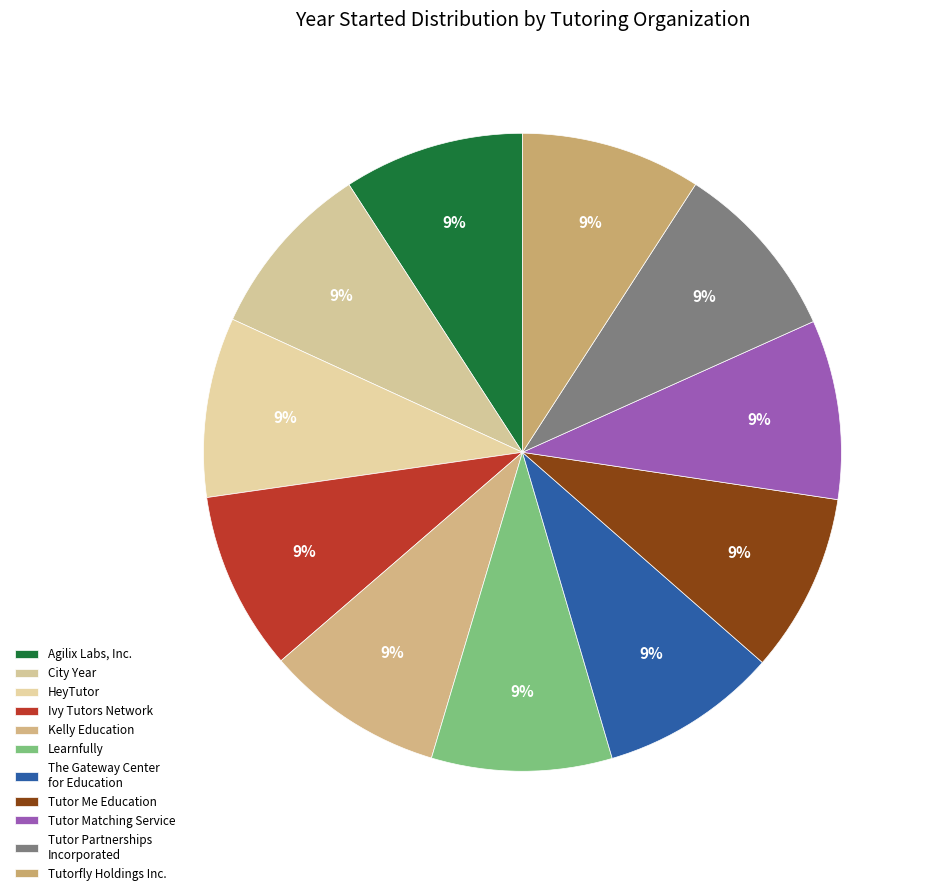

What percentage is the Tutor Me Education slice, to the nearest percent?

9%